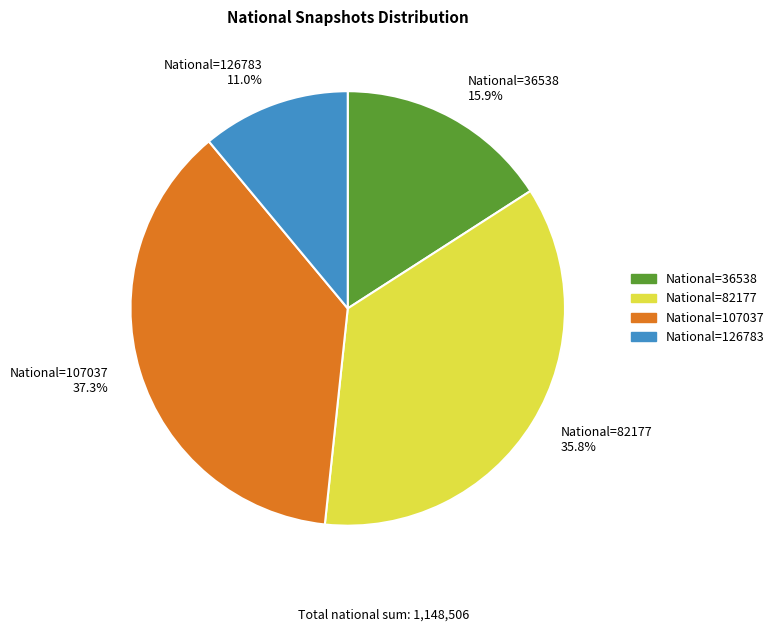

Between National=126783 11.0% and National=107037 37.3%, which is larger?

National=107037 37.3%